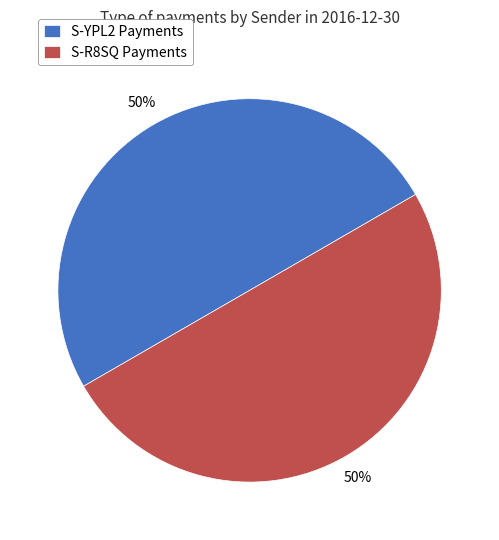

How many segments does this pie chart have?

2